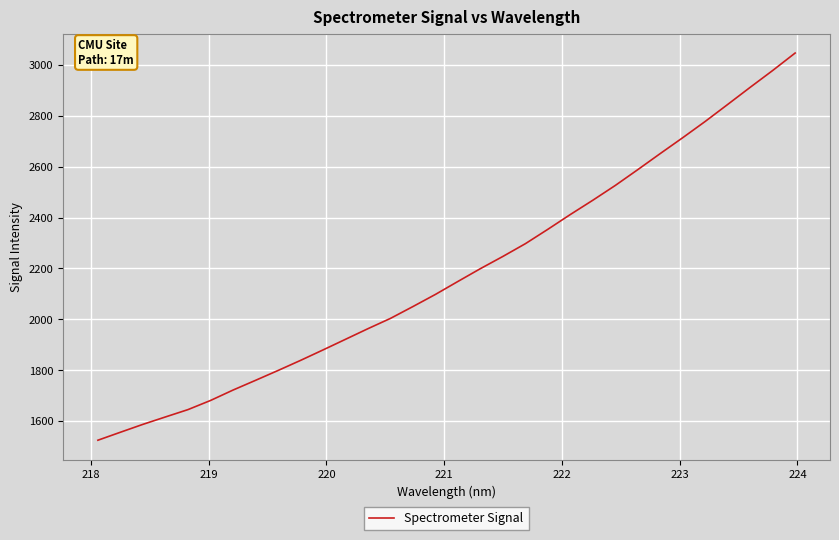

What is the difference between the maximum and minimum values?

1522.6